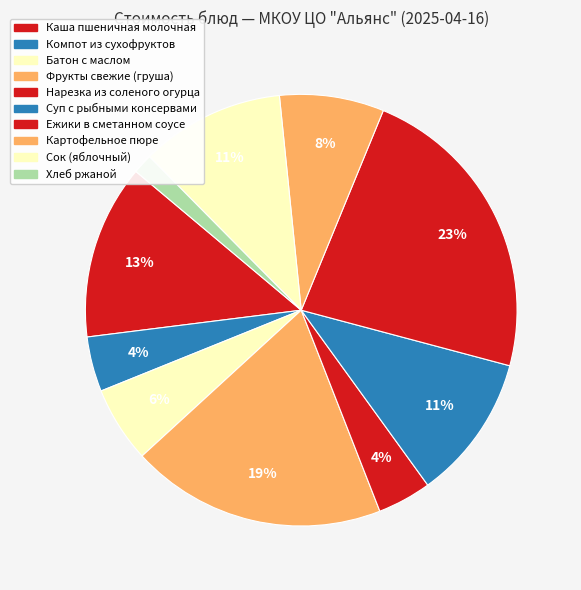

How many segments does this pie chart have?

10